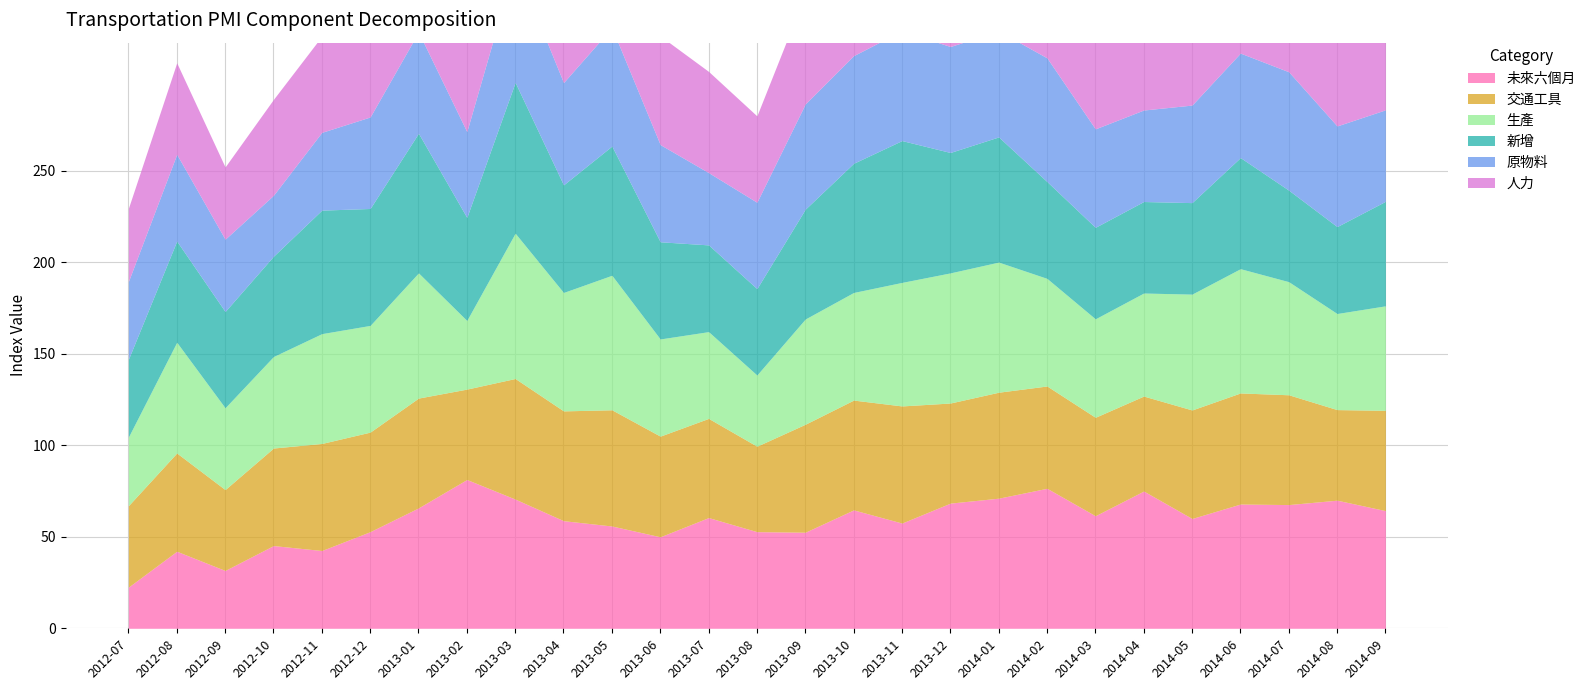

At 2014-04, list the series in order from smallest to largest.

新增, 原物料, 人力, 交通工具, 生產, 未來六個月